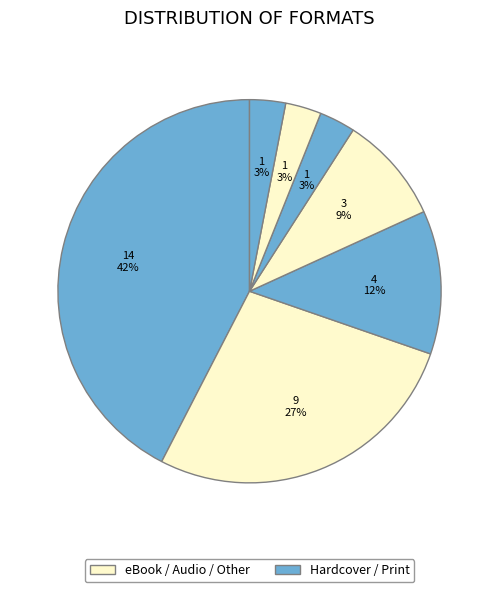

How many slices are in this pie chart?

7